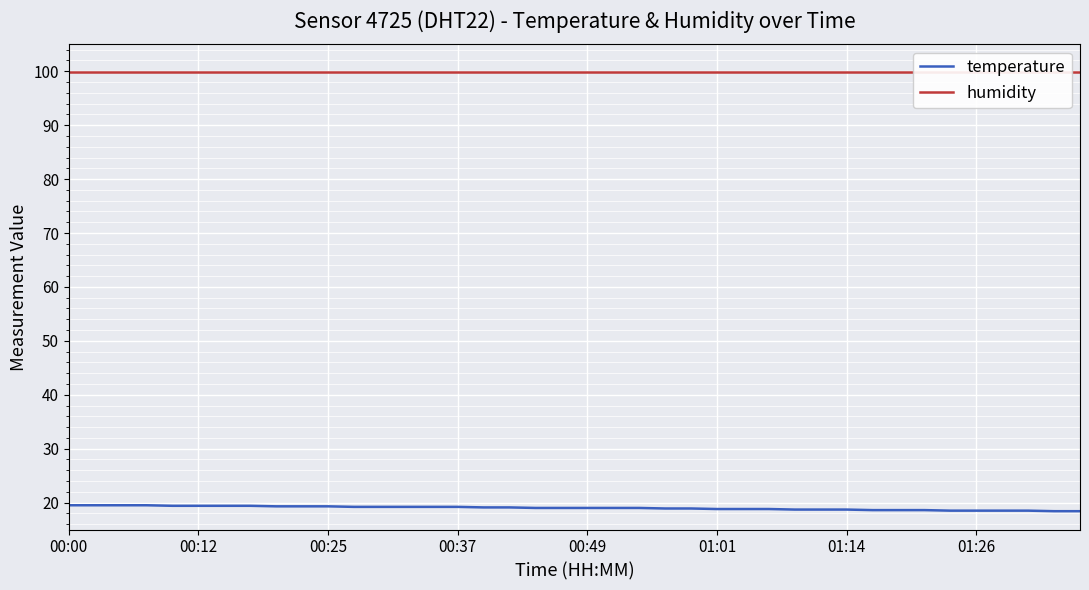

Count the number of categories in the chart.

40